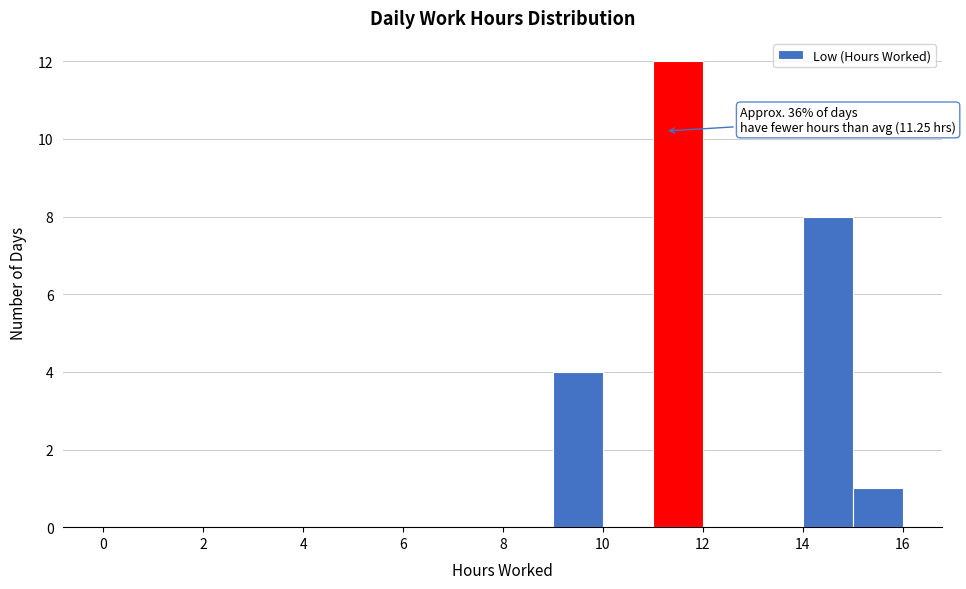

Which range on the x-axis has the tallest bar?

11 to 12